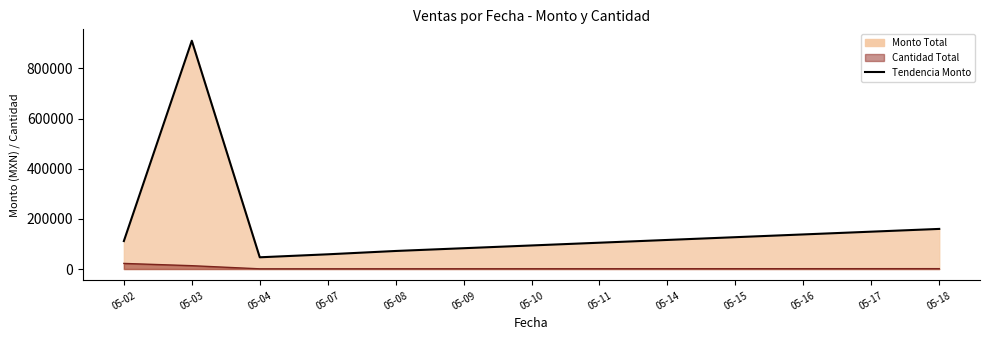

At how many categories does at least one series exceed 465130?

1